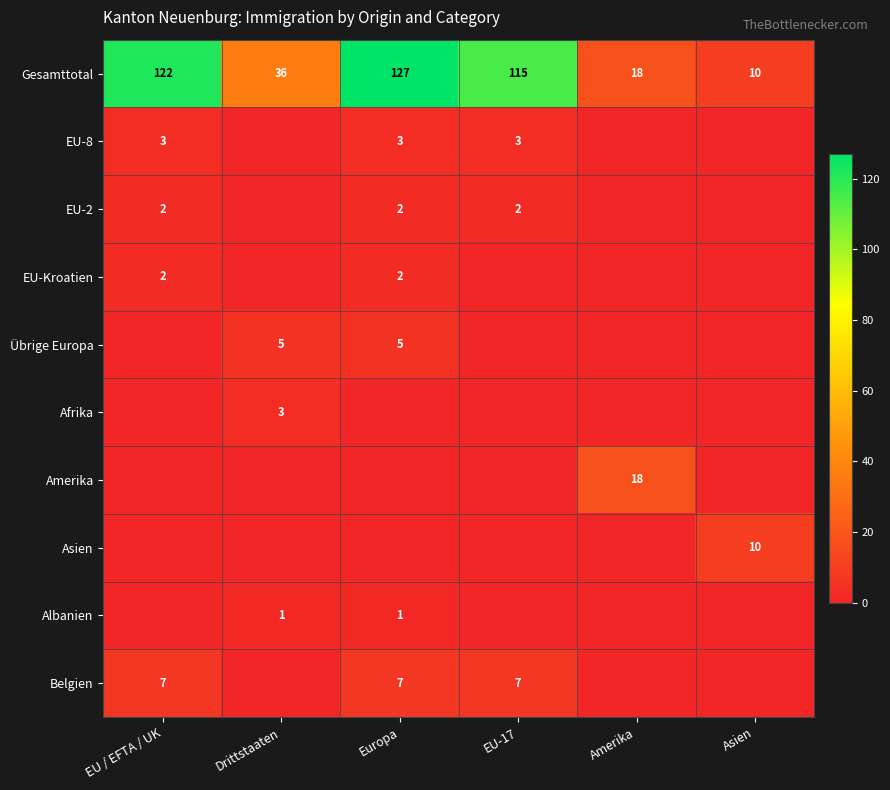

What is the sum of all Gesamttotal values?

428